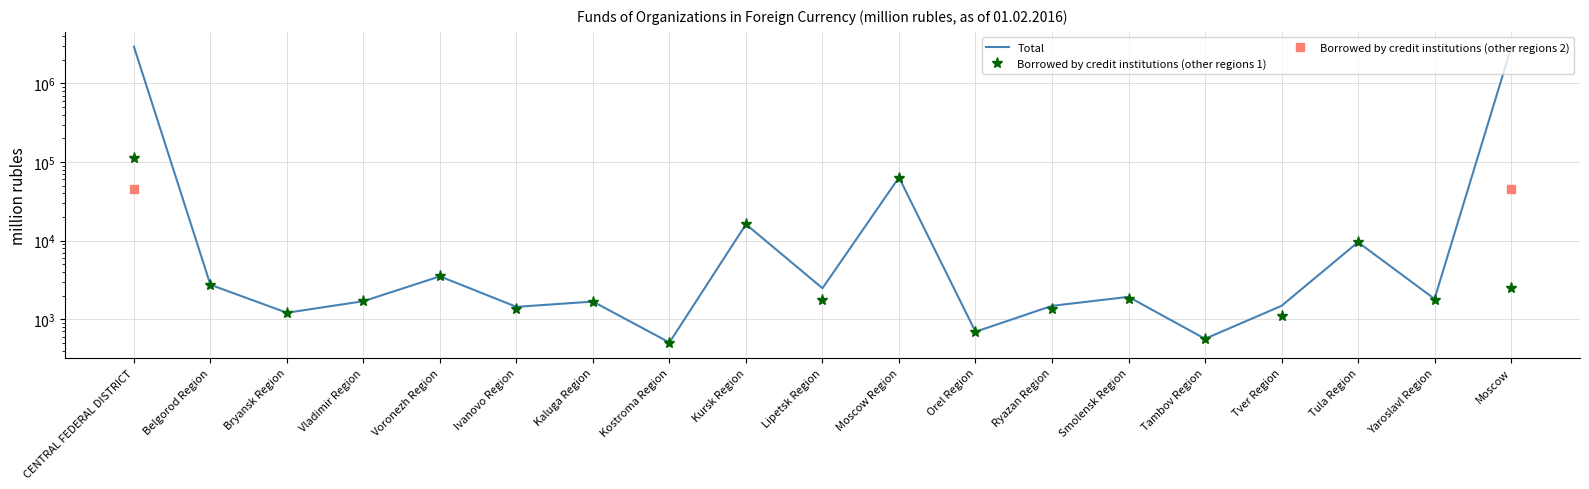

Reading left to right, transcribe all the data shown in this chart.

Total: 2936947	2746	1210	1697	3514	1438	1679	506	16157	2481	63695	694	1481	1928	564	1481	9556	1815	2824305
Borrowed by credit institutions (other regions 1): 113314	2730	1210	1688	3512	1345	1634	500	16121	1763	63460	694	1351	1799	564	1113	9553	1750	2529
Borrowed by credit institutions (other regions 2): 45415	0	0	0	0	0	0	0	0	0	0	0	0	0	0	0	0	0	45400